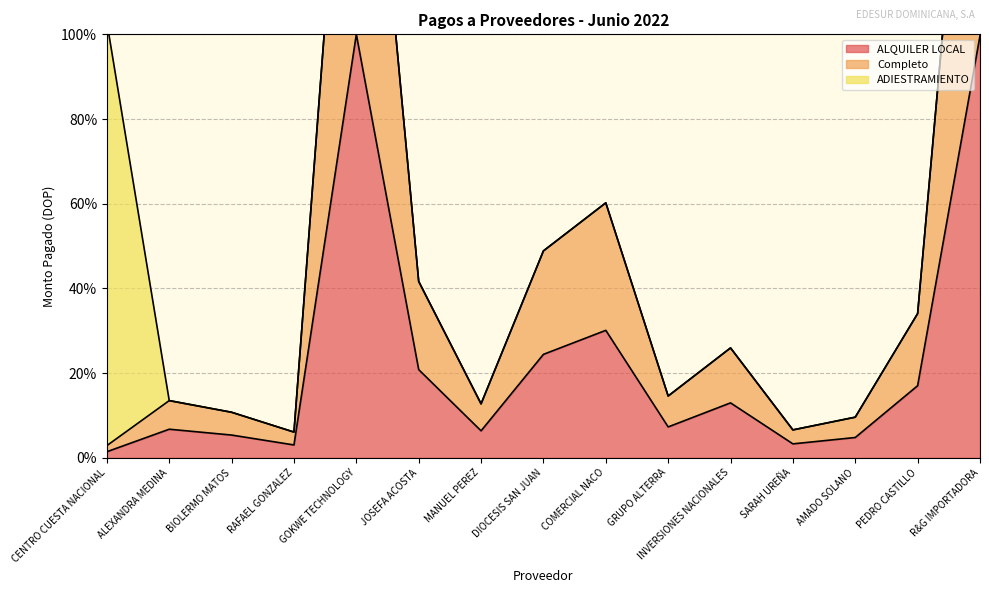

How many interior local valleys does the Completo series have?

4